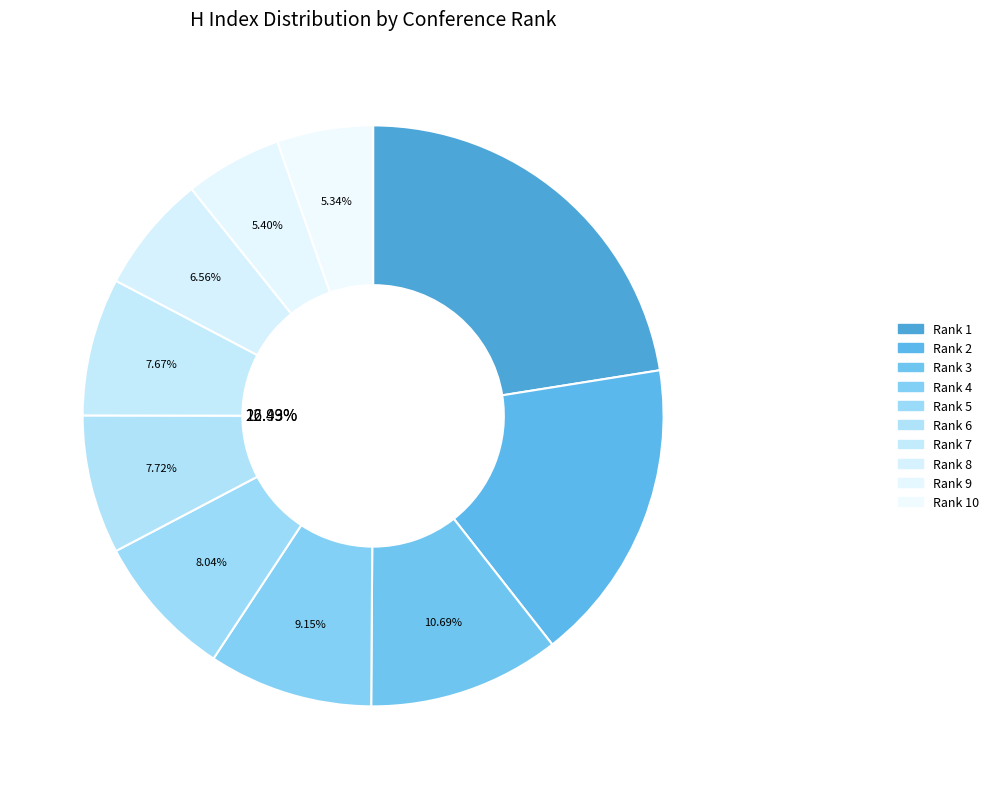

True or false: Rank 3 accounts for 11% of the total.

True